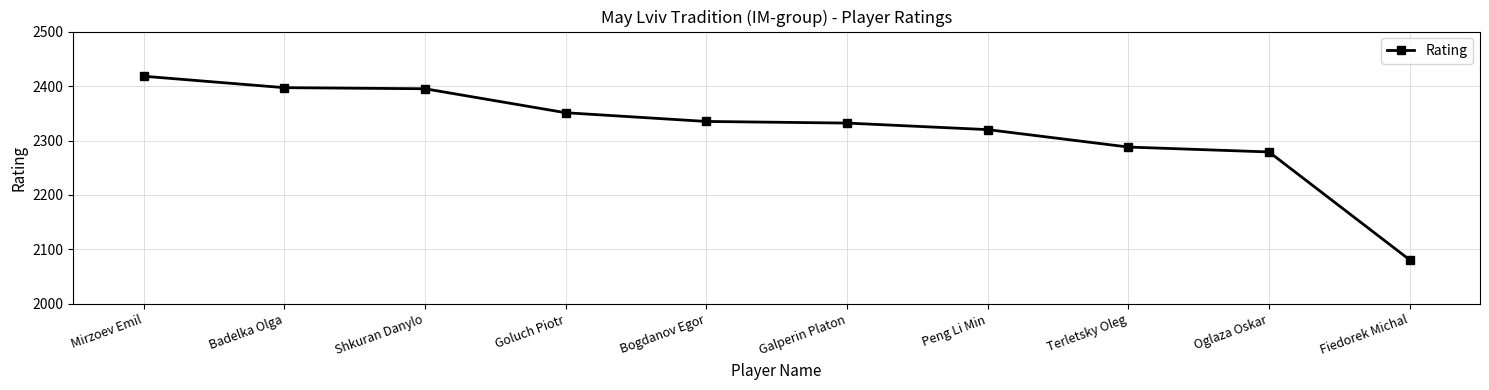

What is the ratio of the value at Galperin Platon to the value at Bogdanov Egor?

1.0